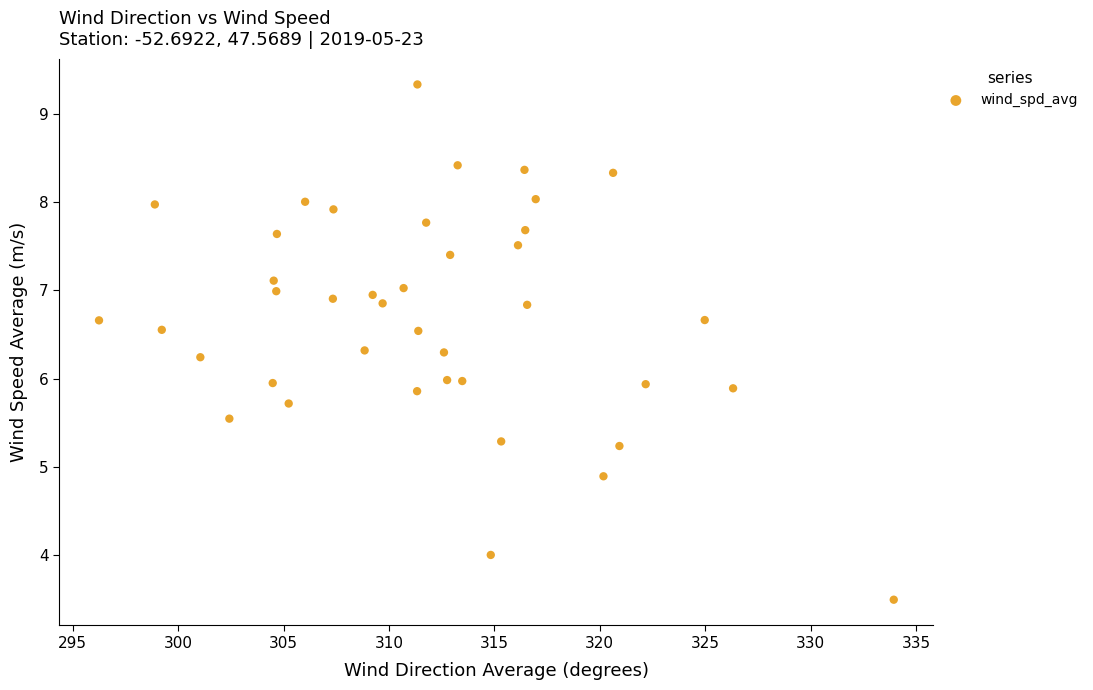

What is the range of Y values (max minus min)?

5.8